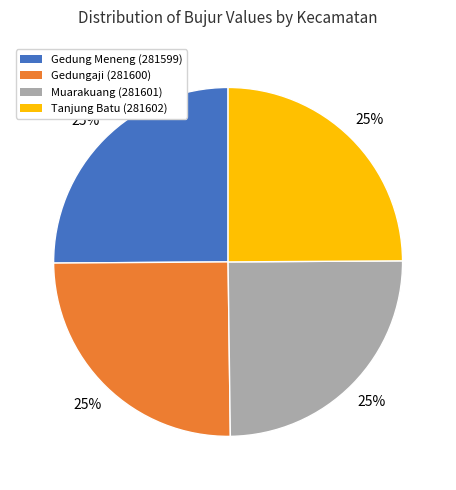

To the nearest percent, what is the combined percentage of Gedungaji (281600) and Muarakuang (281601)?

50%